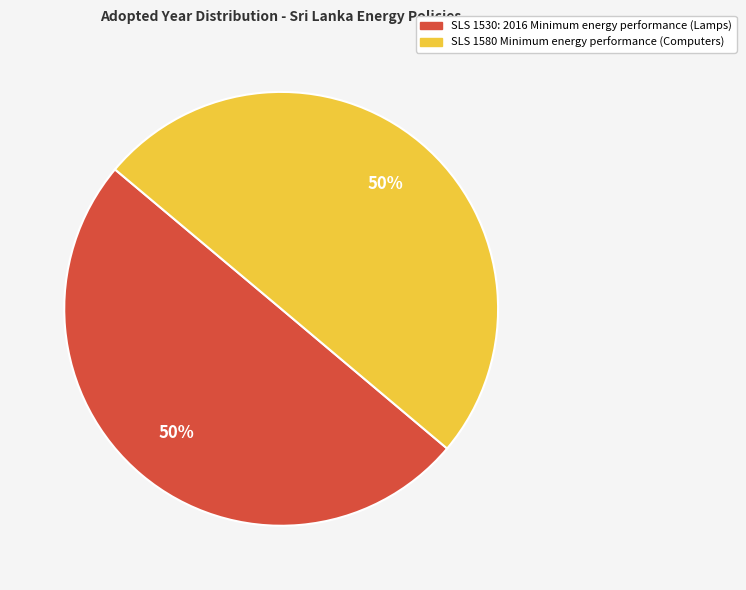

How many slices are in this pie chart?

2